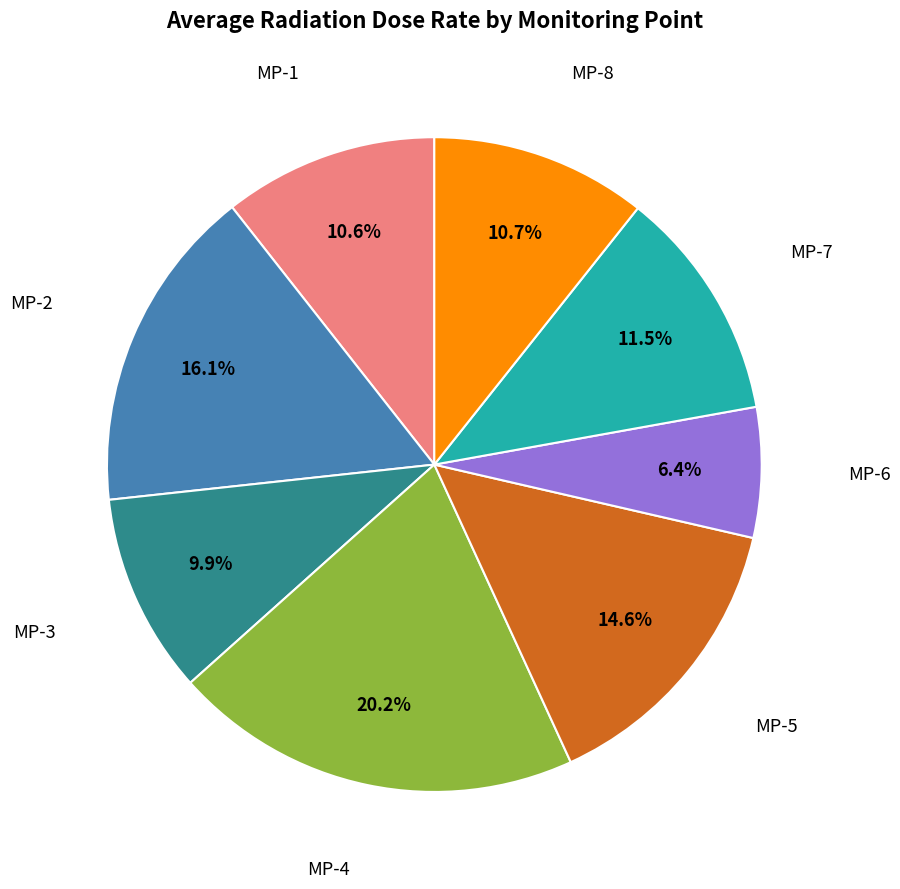

What percentage is NOT represented by MP-3?

90.1%